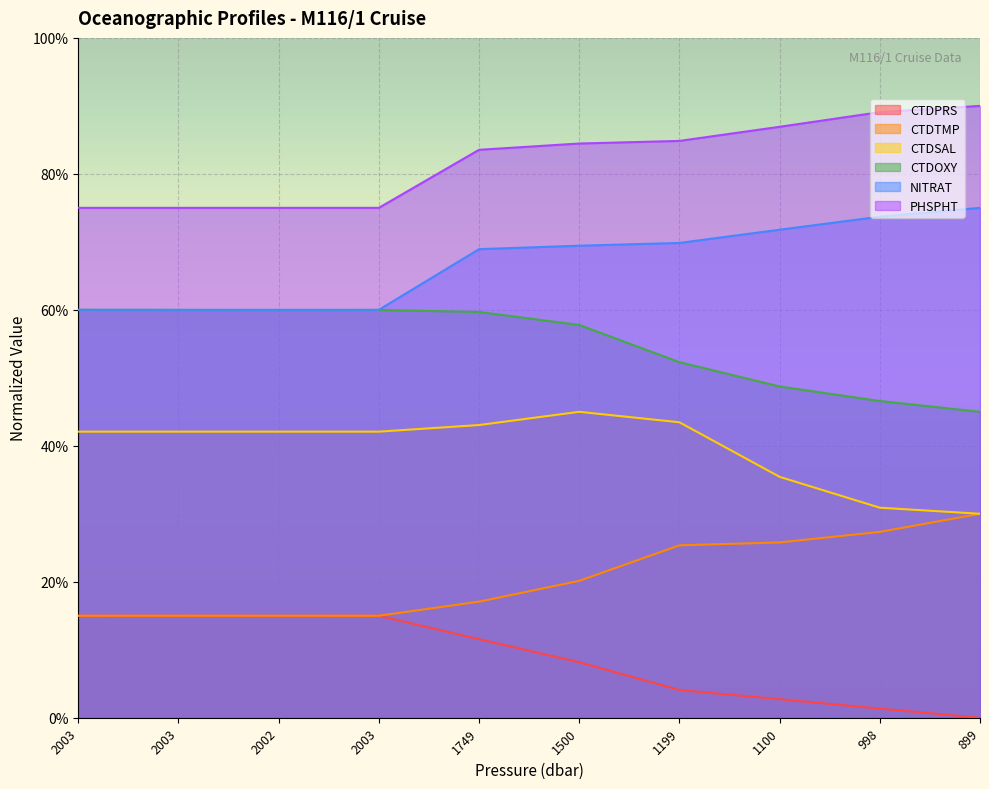

The PHSPHT series shows 1.1 at 2003. True or false?

False